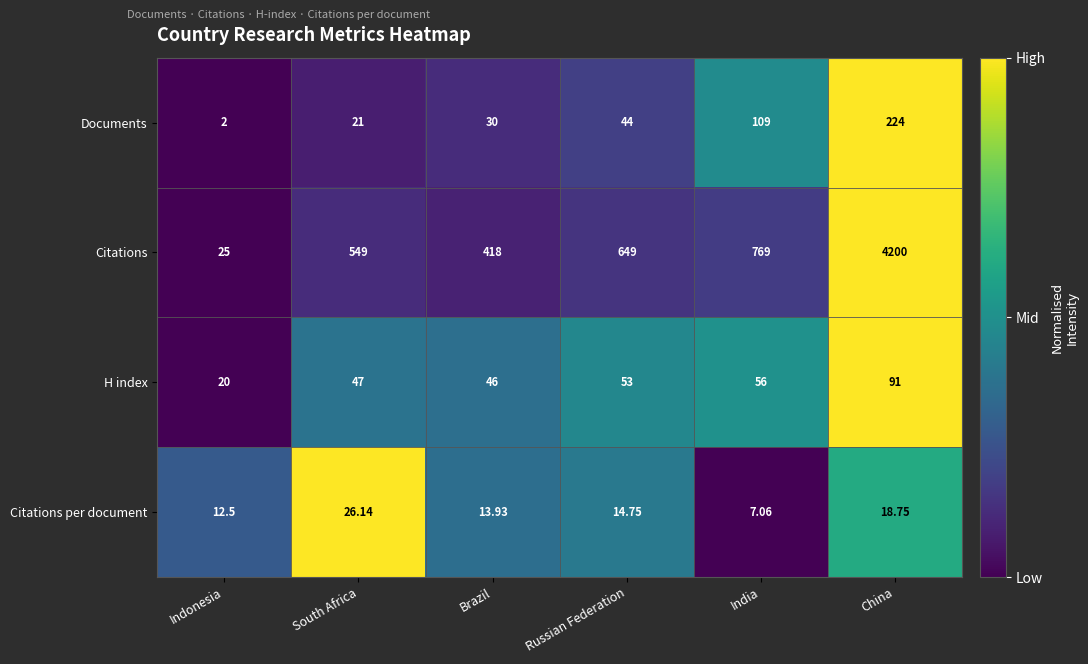

Which category has the lowest value in the Documents series?

Indonesia